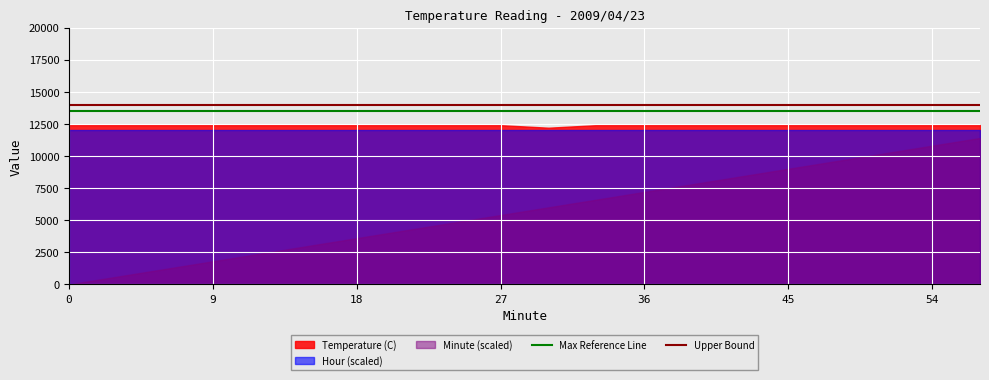

True or false: Upper Bound and Max Reference Line cross at least once.

False